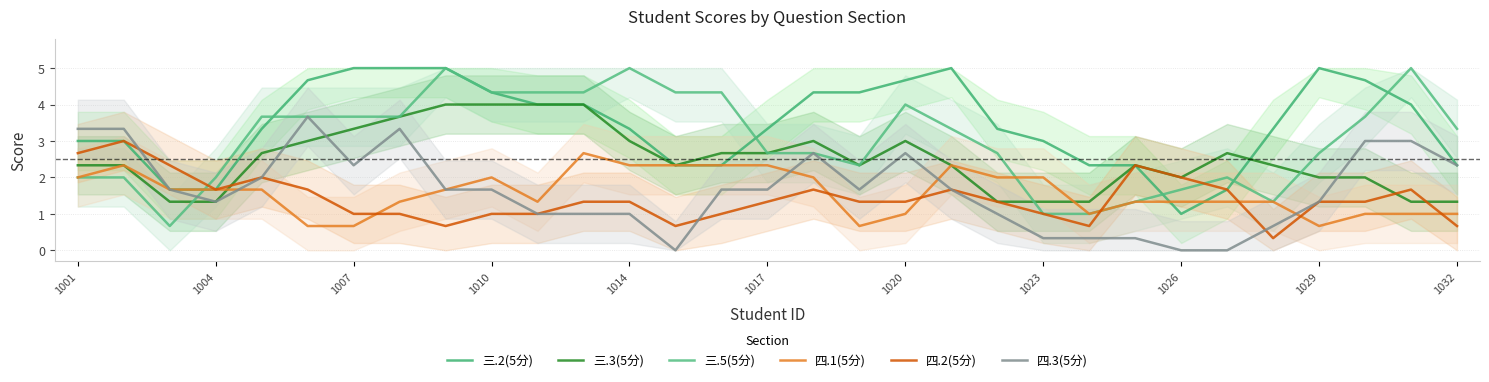

How many series are shown in this chart?

6